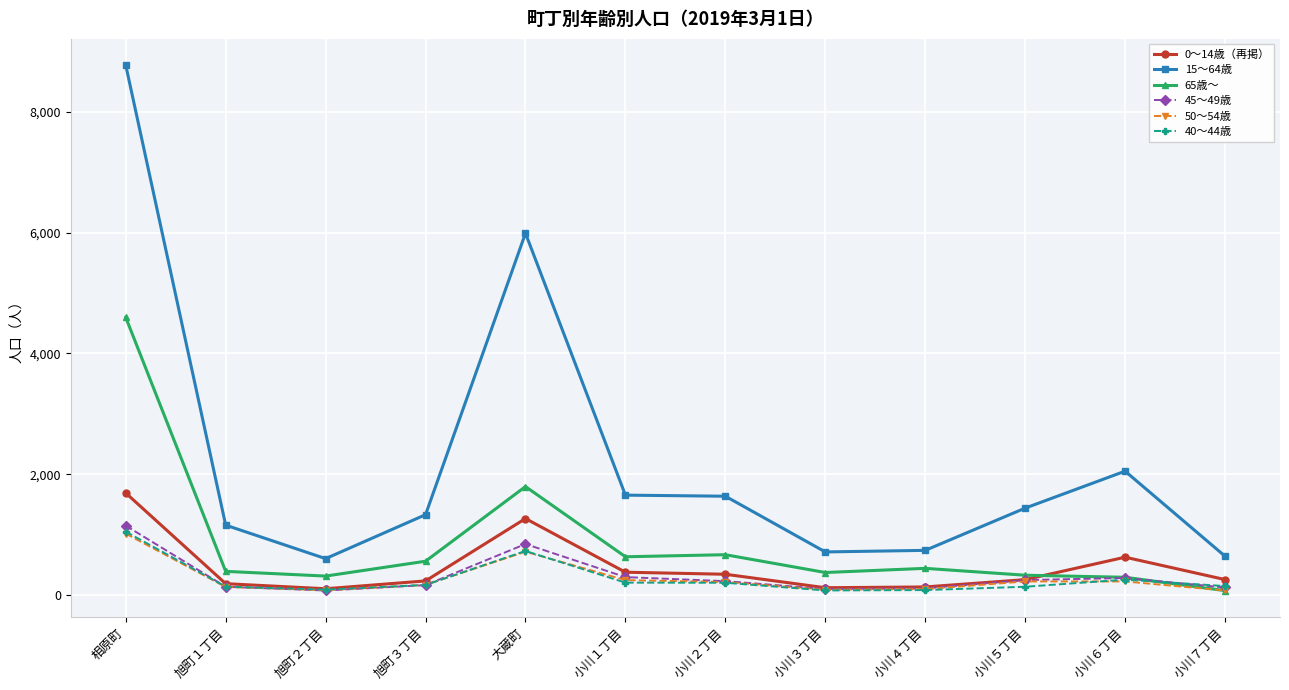

Which series has the largest total across all categories?

15～64歳